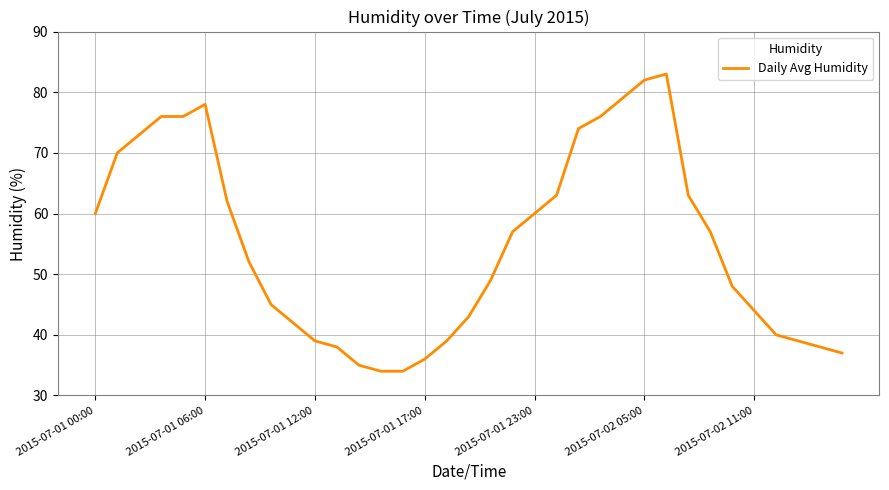

Does the chart have visible grid lines?

Yes